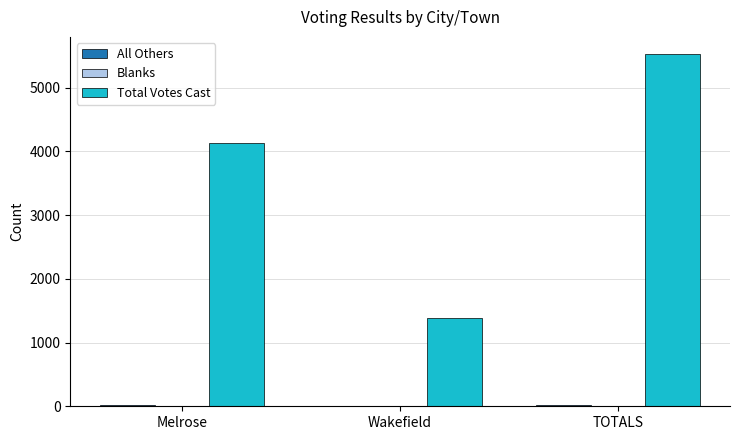

Count the number of categories in the chart.

3